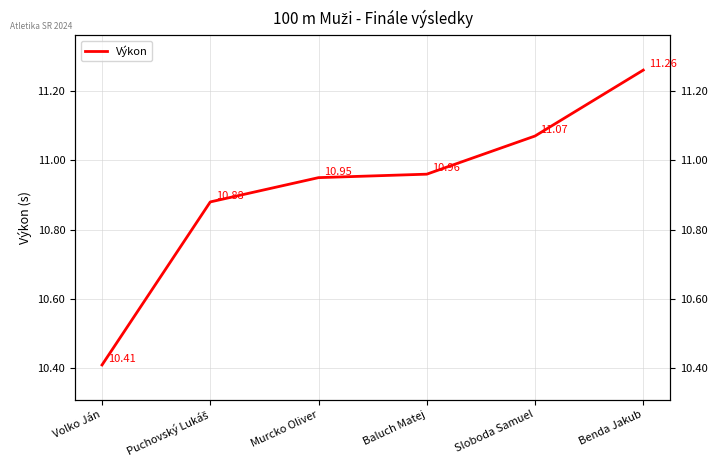

What is the difference between the second highest and minimum values?

0.7